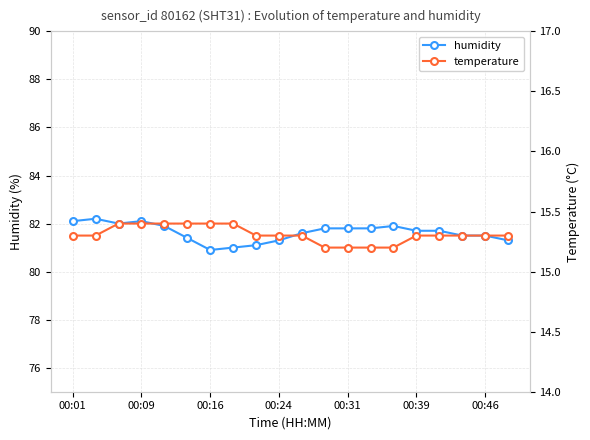

What is the maximum value for humidity?

82.2